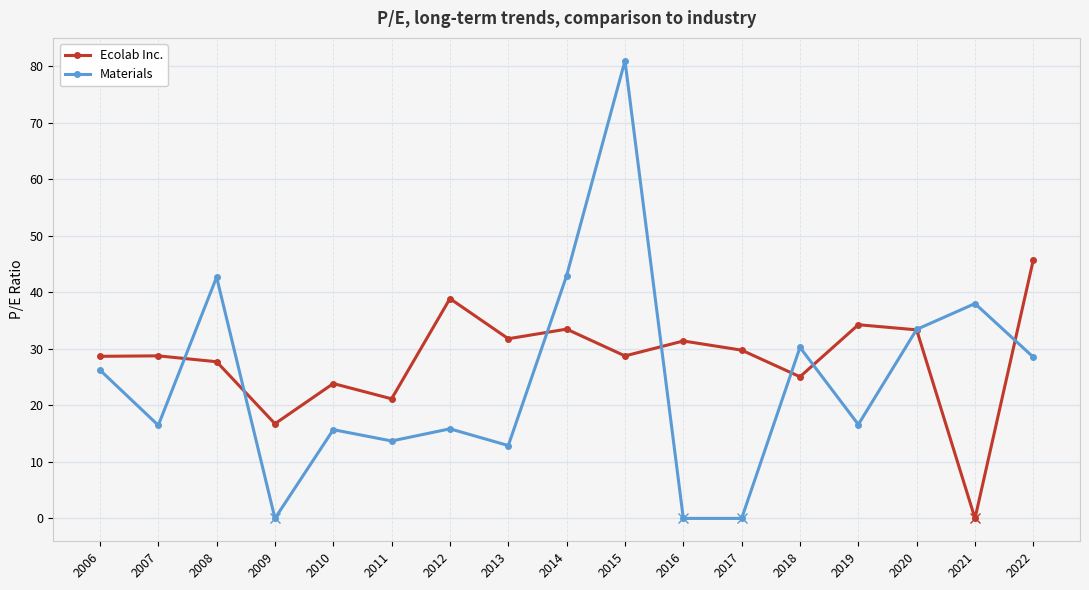

True or false: Materials has more than 1 points higher than both neighbors.

True